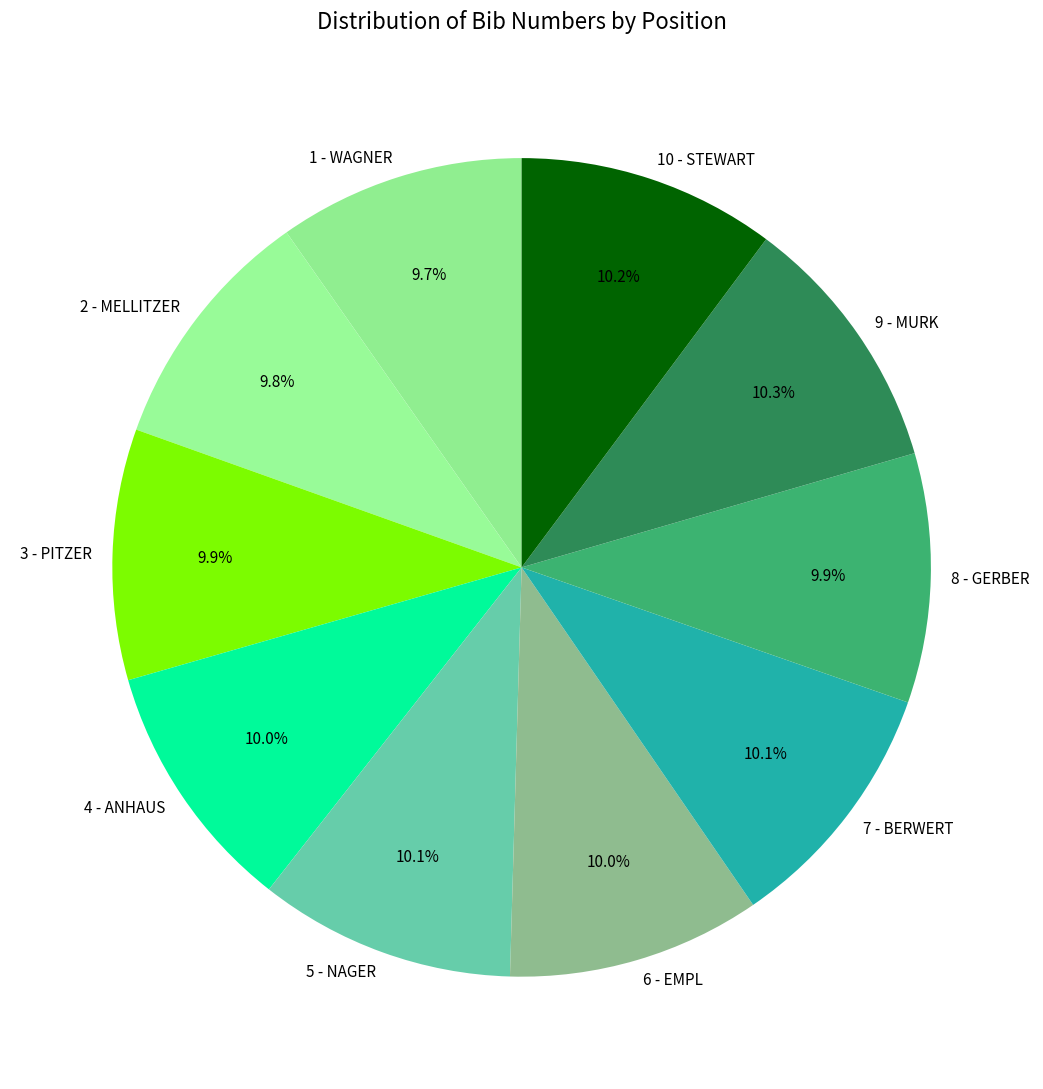

To the nearest percent, what percentage of the pie is 4 - ANHAUS?

10%